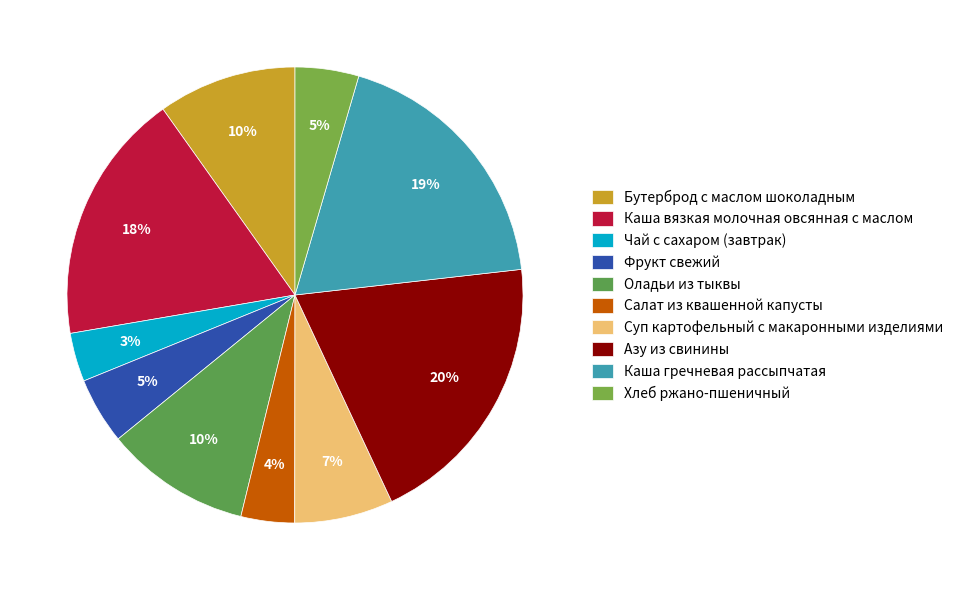

Is it true that Азу из свинины is 13% of the pie?

False